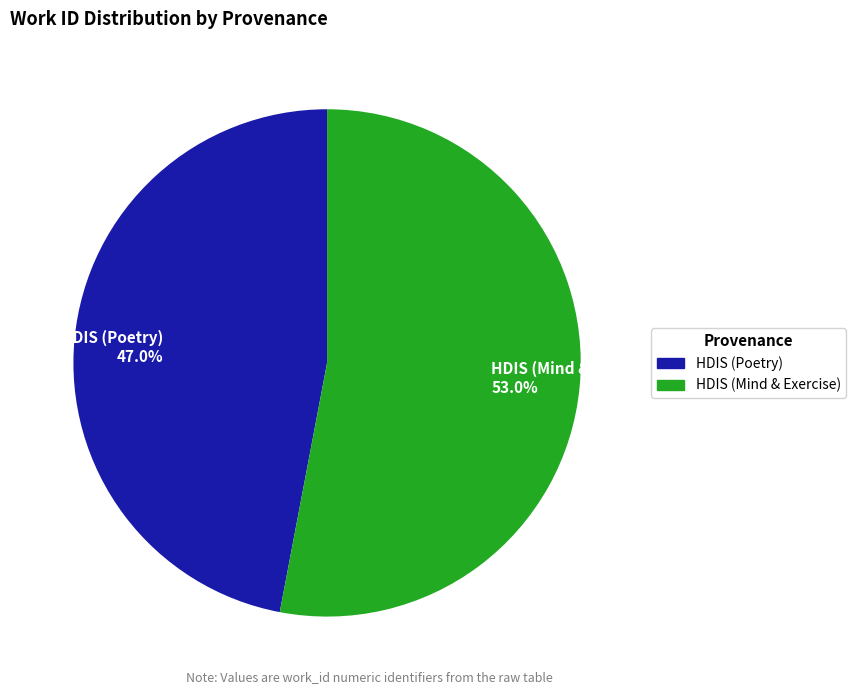

What is the smallest slice in the pie chart?

HDIS (Poetry) 47.0%